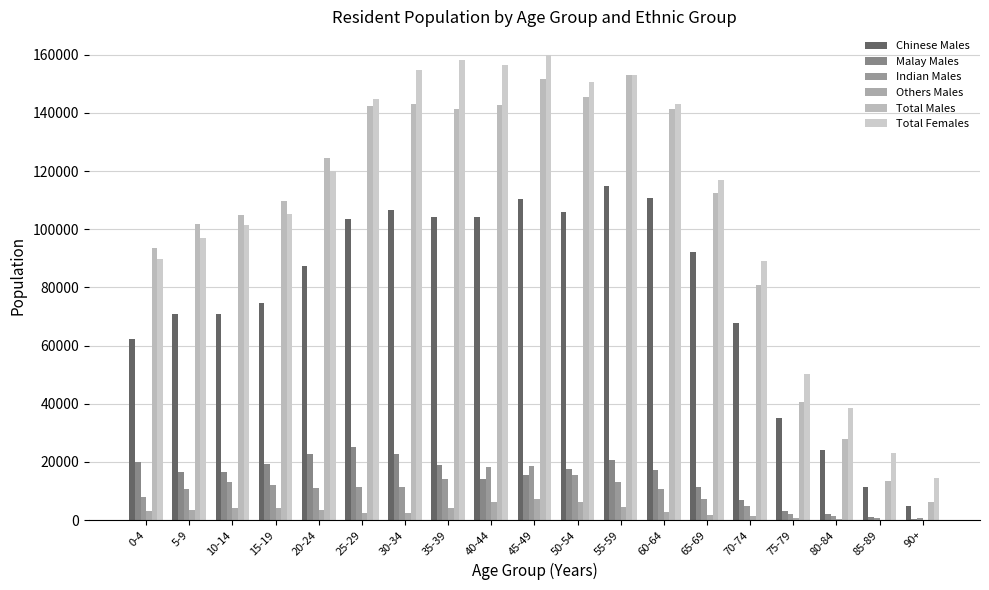

Which series has the largest total across all categories?

Total Females